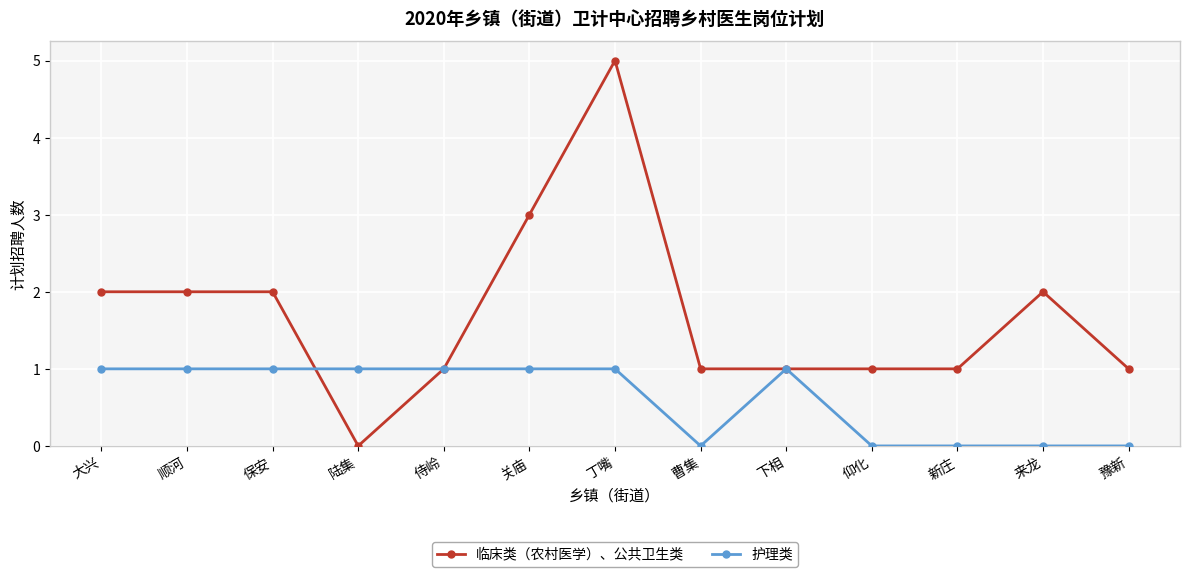

True or false: 护理类 has more than 0 interior local peaks.

True